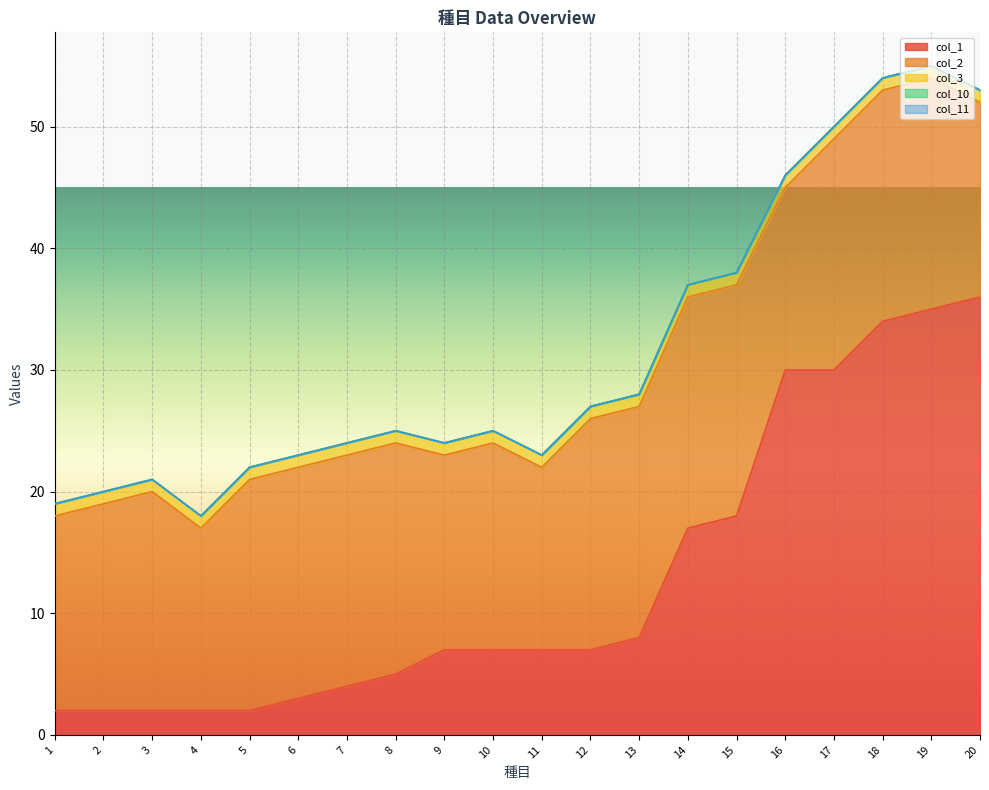

What is the total value across all series at 8?

25